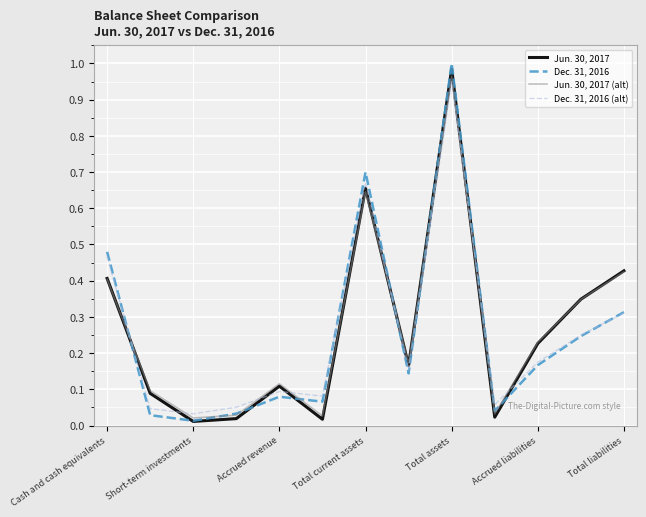

List the series in order of their peak value, lowest first.

Dec. 31, 2016 (alt), Jun. 30, 2017 (alt), Jun. 30, 2017, Dec. 31, 2016